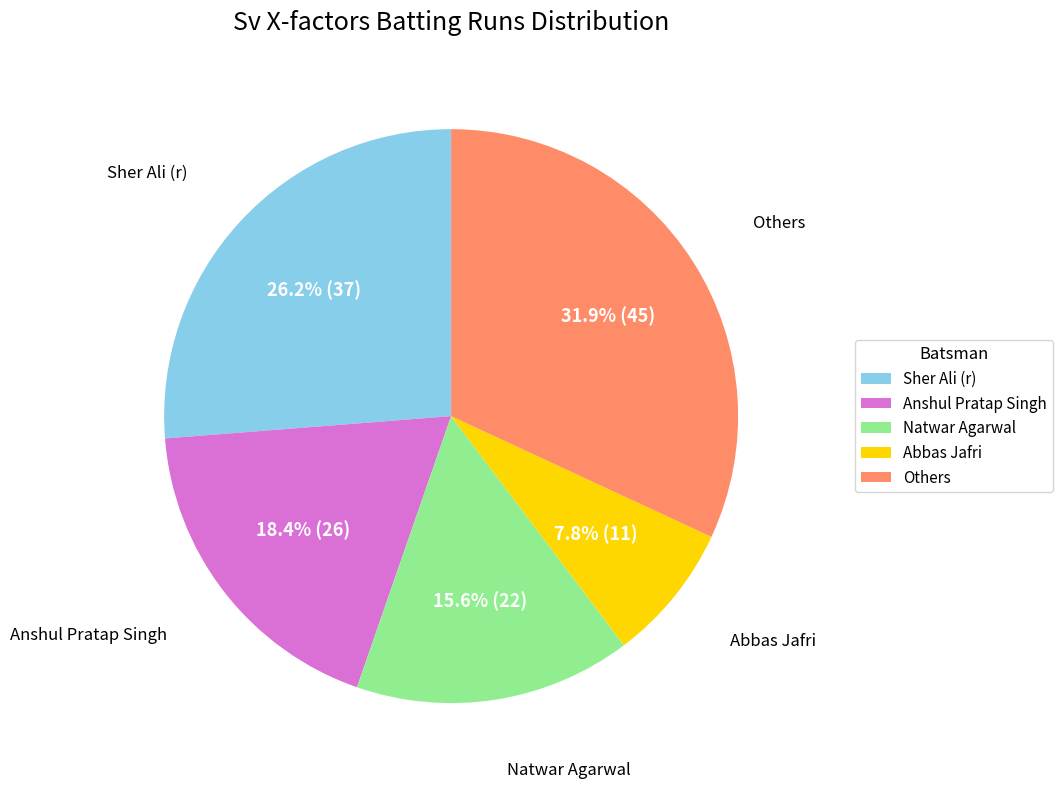

Which category has the smallest portion of the pie?

Abbas Jafri